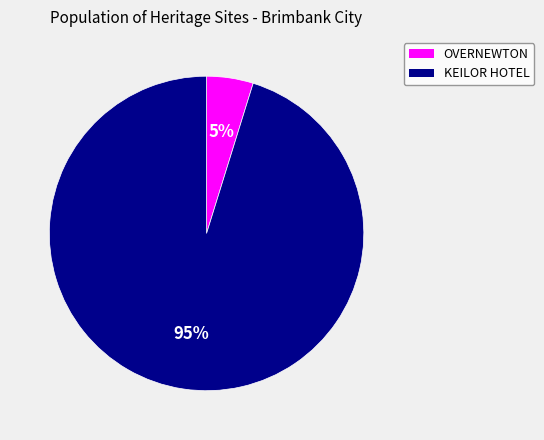

Count the number of slices in the pie.

2